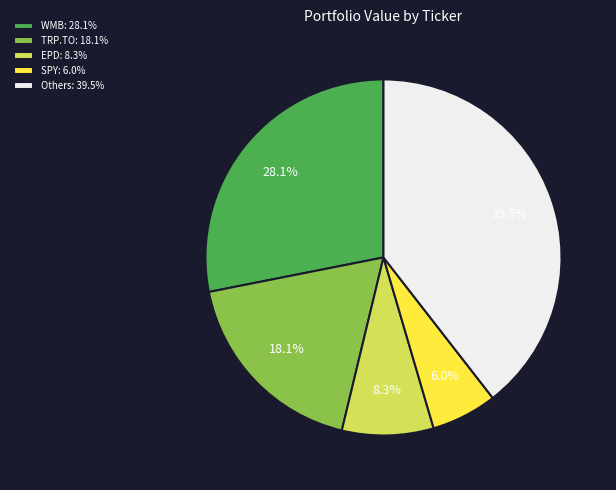

What is the smallest slice in the pie chart?

SPY: 6.0%